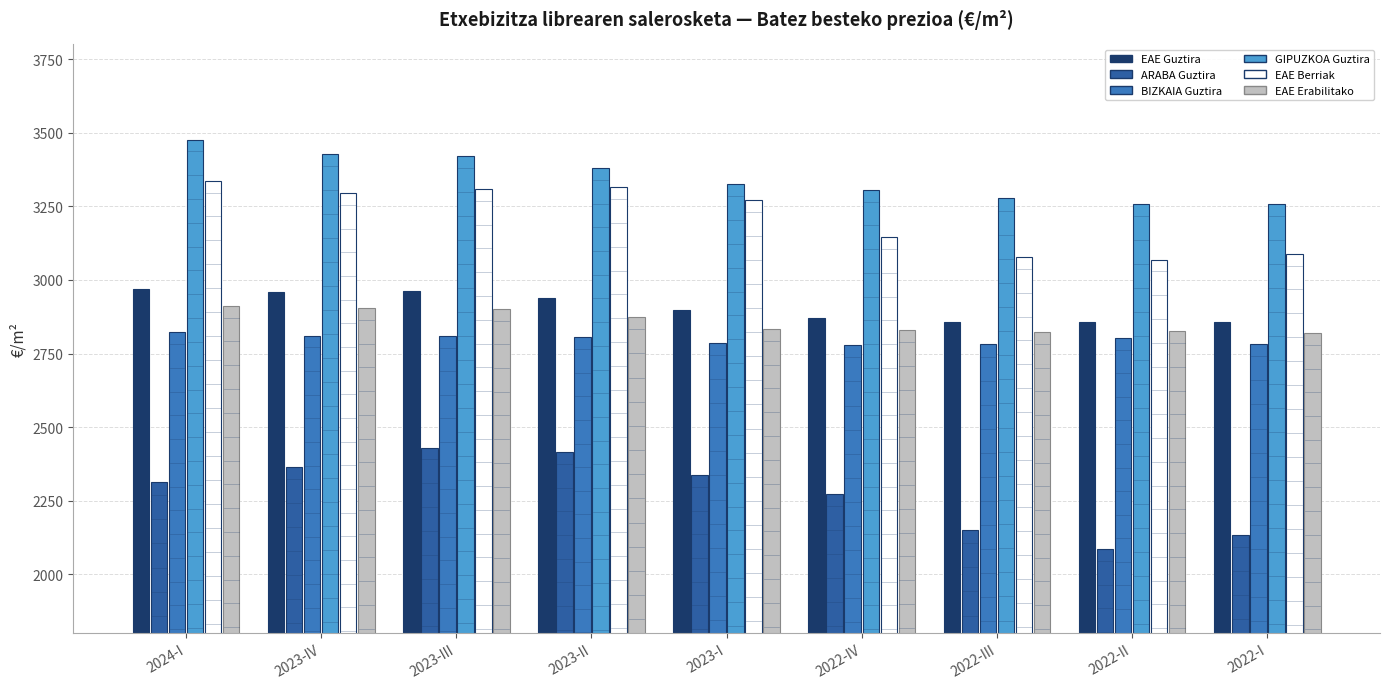

Which series has the largest total across all categories?

GIPUZKOA Guztira